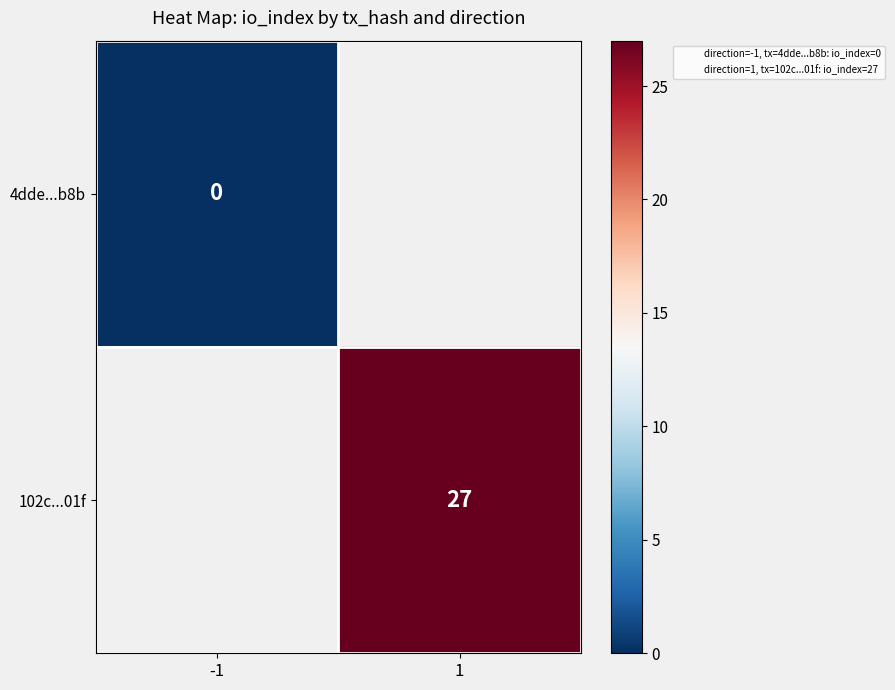

Which category has the highest value in the 4dde...b8b series?

-1